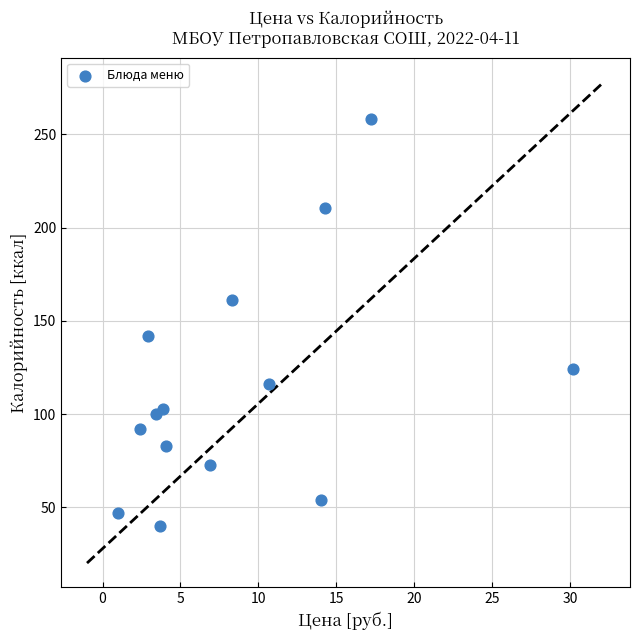

What Y value in the scatter plot is closest to 149?

141.6